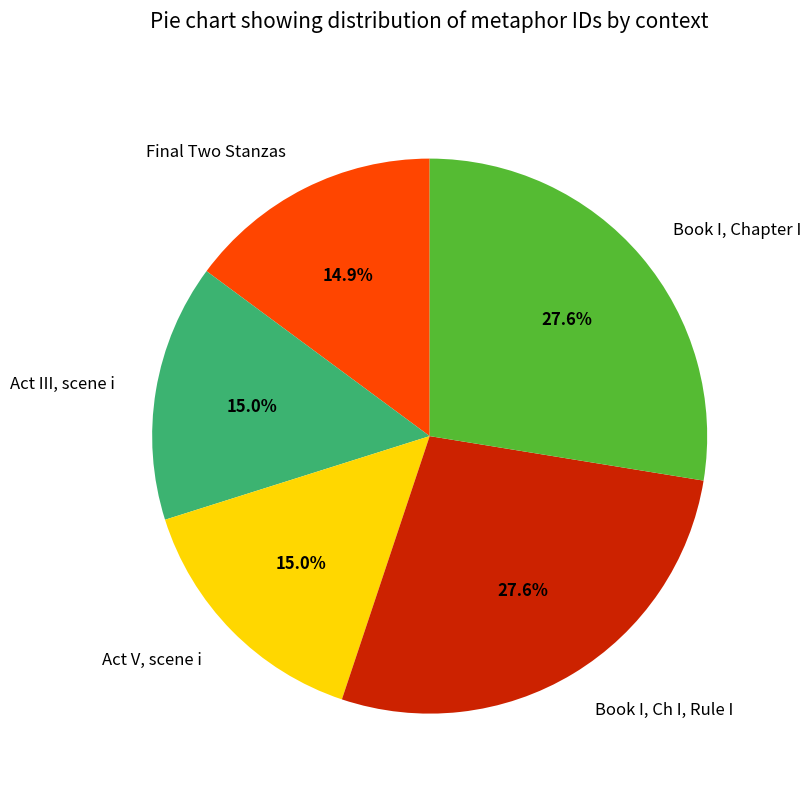

Between Act III, scene i and Book I, Ch I, Rule I, which is larger?

Book I, Ch I, Rule I